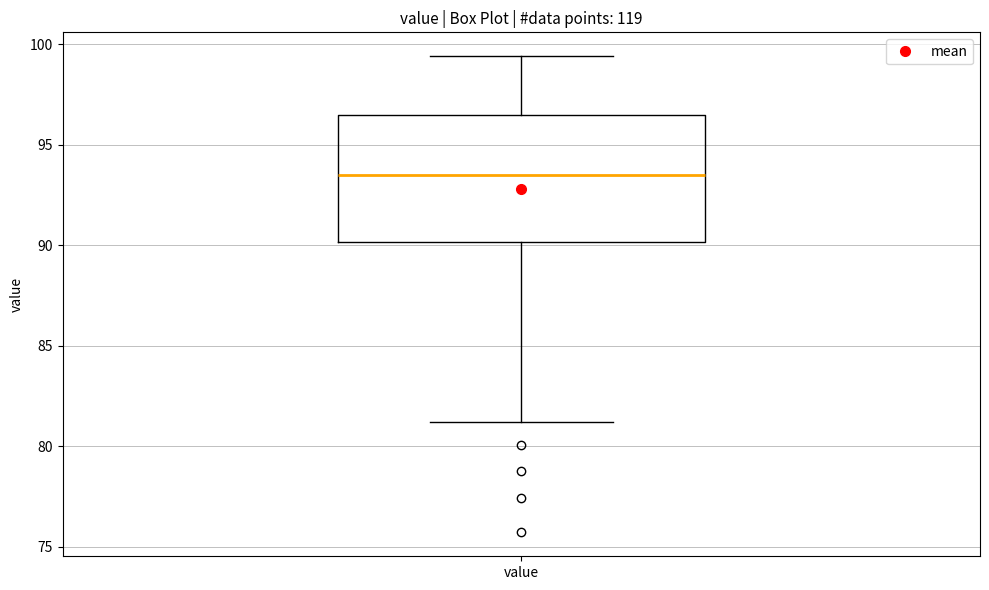

Transcribe this box plot: give where the median line is, the range the box spans, and where the two whiskers end, as read against the y-axis. The values are not printed on the chart, so give them approximately, as read against the axis.

median 93.5, box 90.0 to 96.5, whiskers 81.0 to 99.5